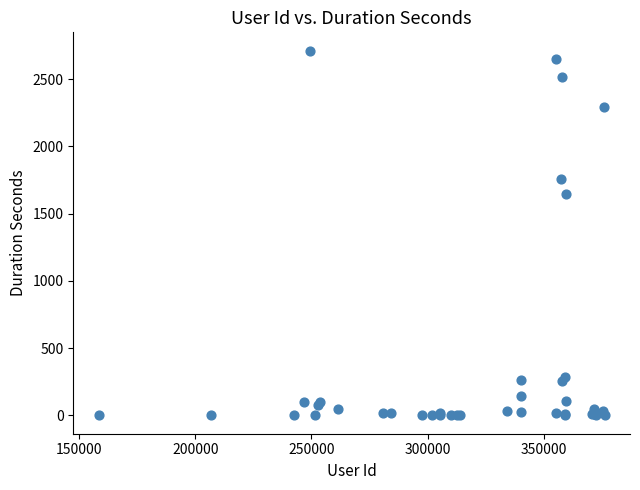

What Y value in the scatter plot is closest to 1356?

1649